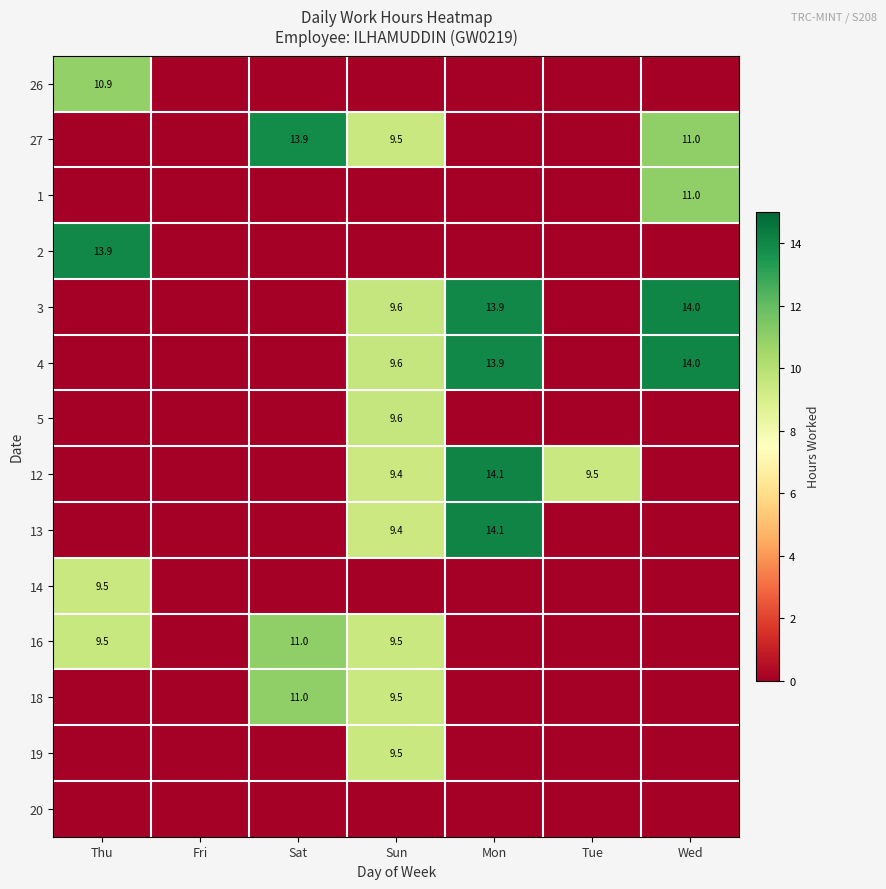

The 3 series shows 6.3 at Sun. True or false?

False